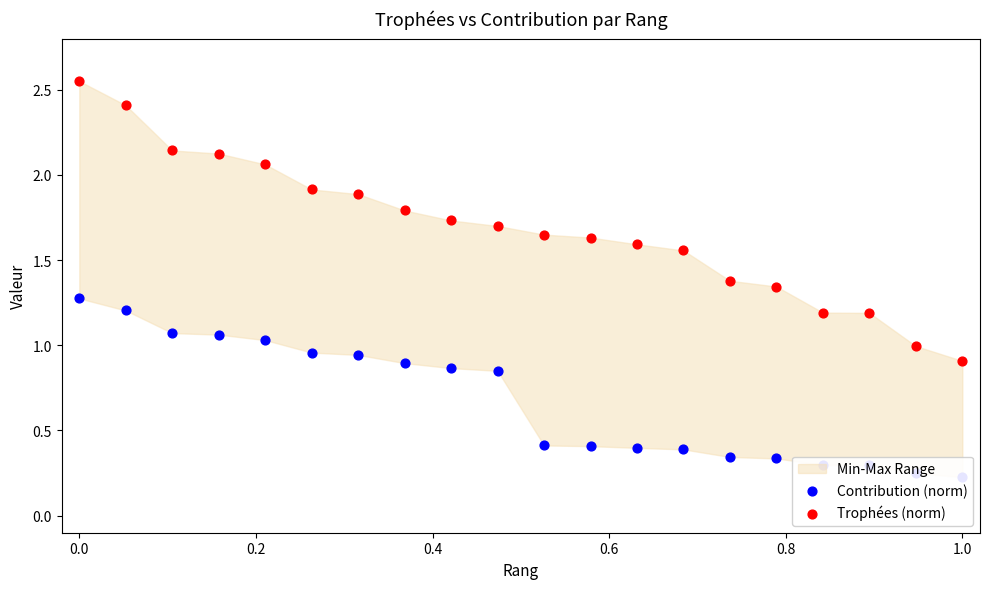

At how many categories does at least one series exceed 1?

18